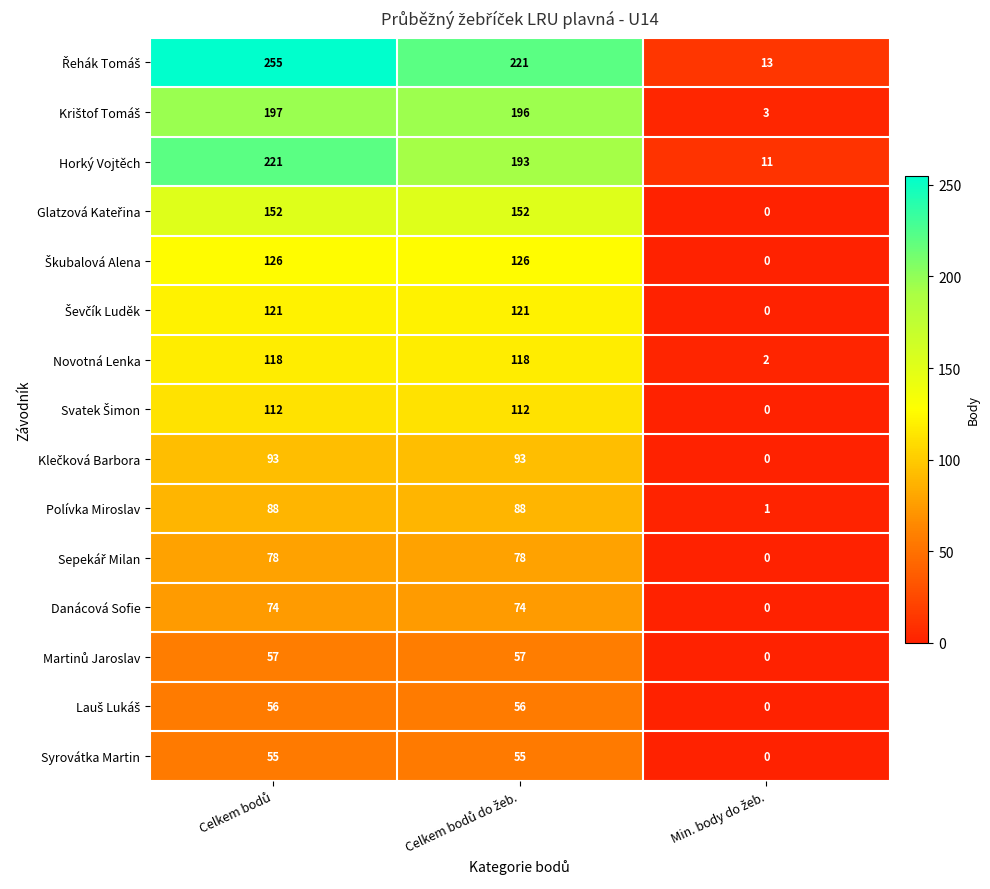

What is the maximum value shown in the chart?

255